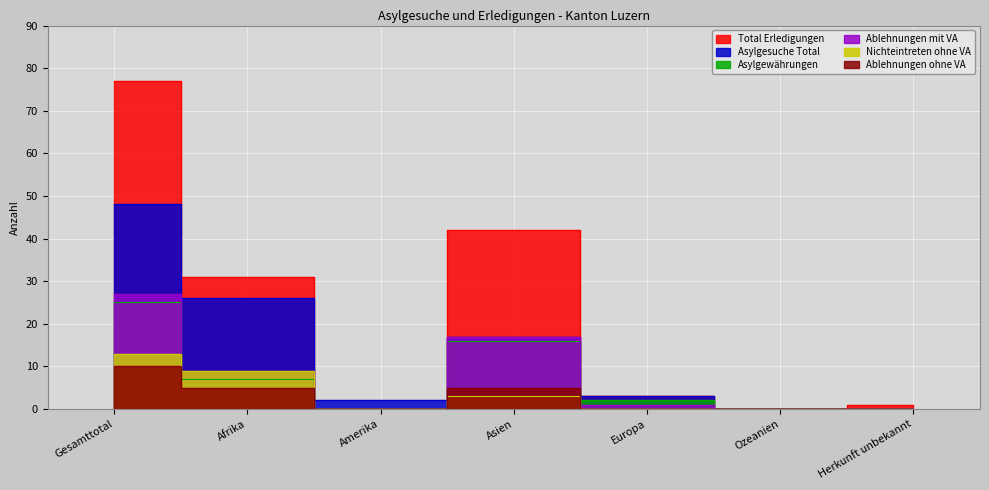

Is this an area chart (filled region under the line)?

No